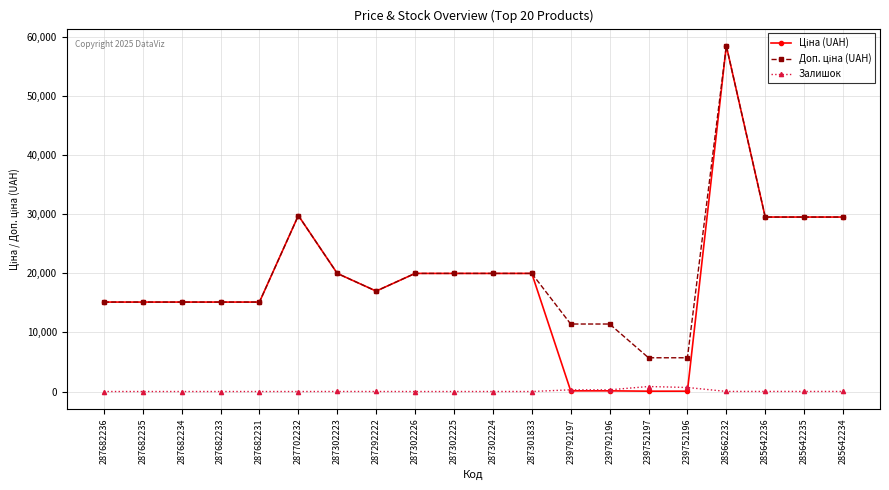

What is the difference between the highest and lowest values at 287682233?

15120.0